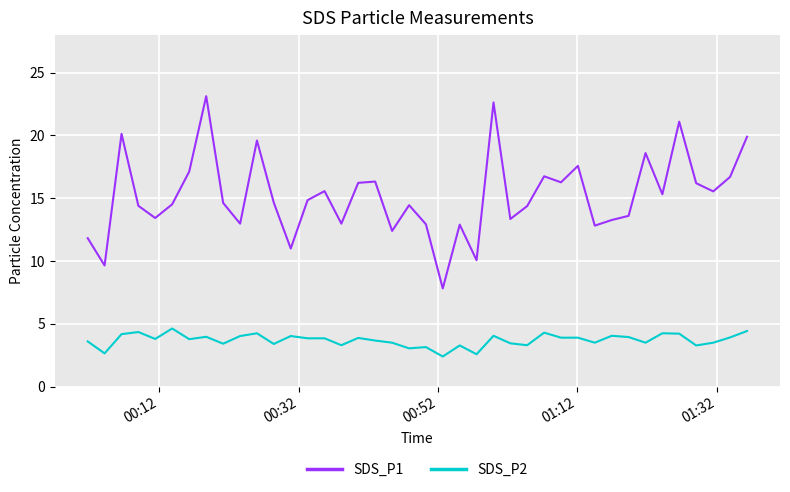

Which series has the widest spread of values?

SDS_P1